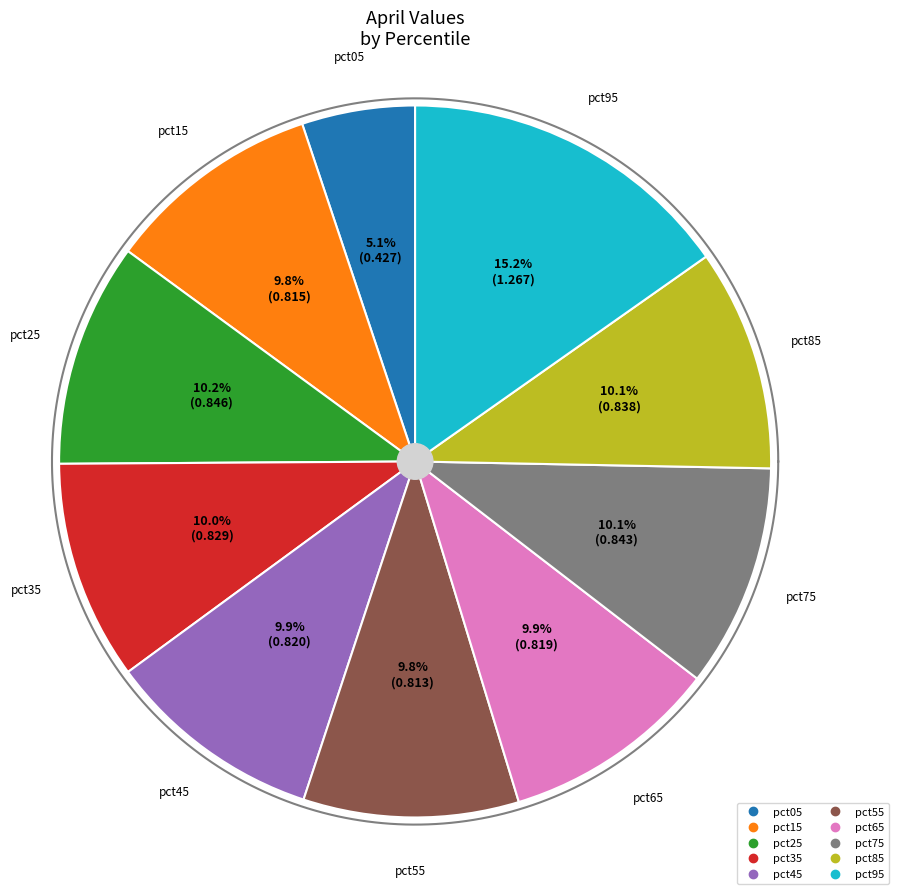

To the nearest percent, what portion does pct85 represent?

10%